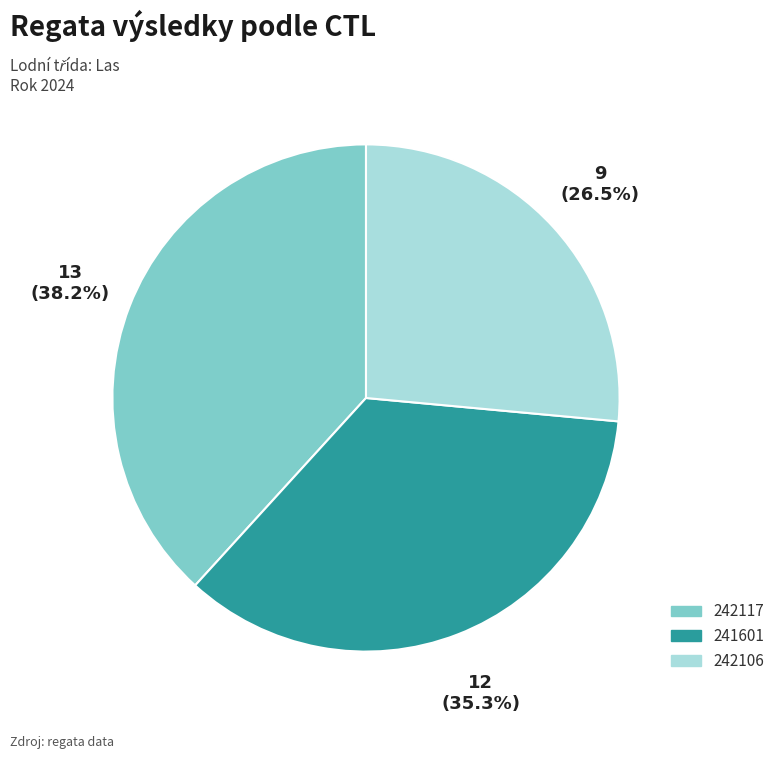

To the nearest percent, what portion does 242117 represent?

38%